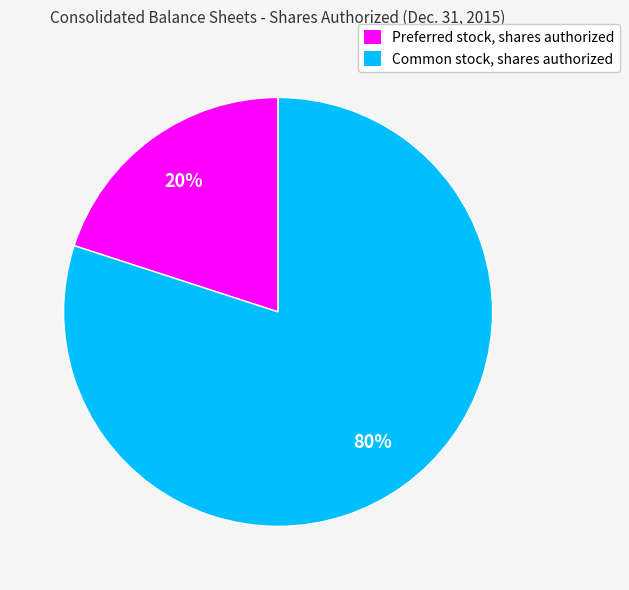

Is it true that Preferred stock, shares authorized is 20% of the pie?

True